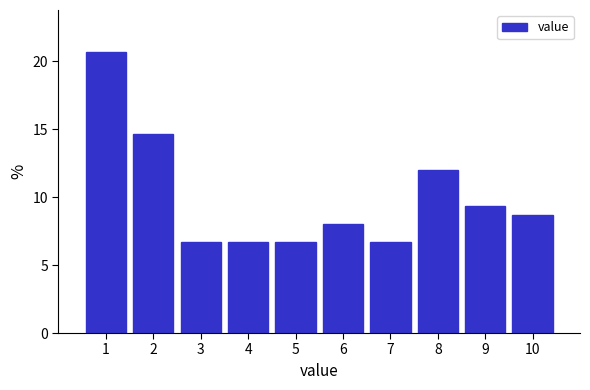

Reading left to right, transcribe all the data shown in this chart.

20.7	14.7	6.7	6.7	6.7	8.0	6.7	12.0	9.3	8.7